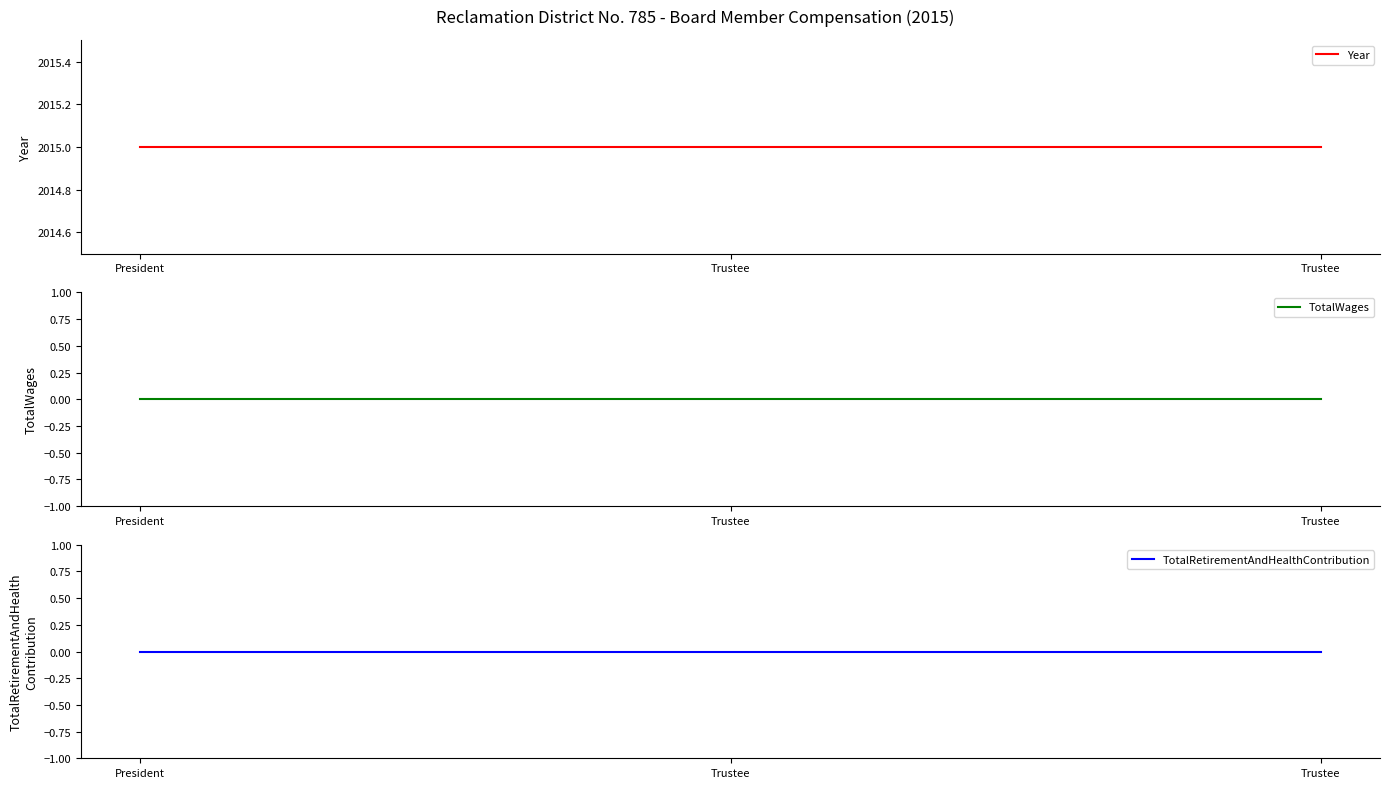

List the series in order of their peak value, highest first.

Year, TotalWages, TotalRetirementAndHealthContribution